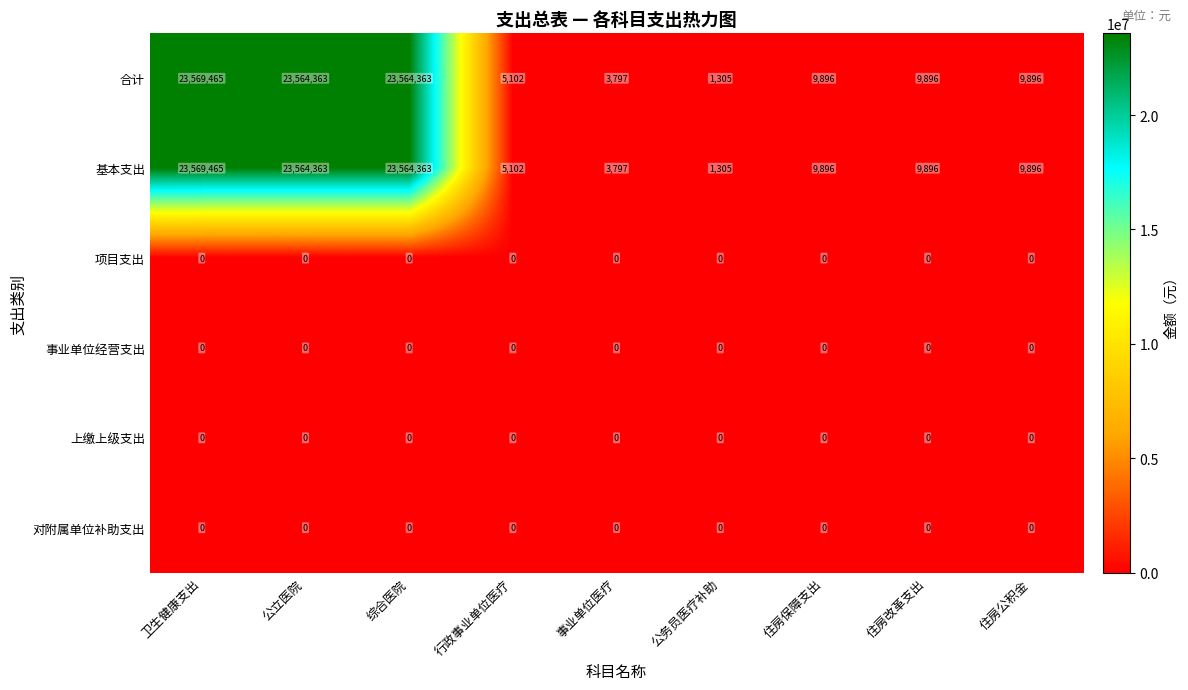

How many distinct data groups are displayed?

6